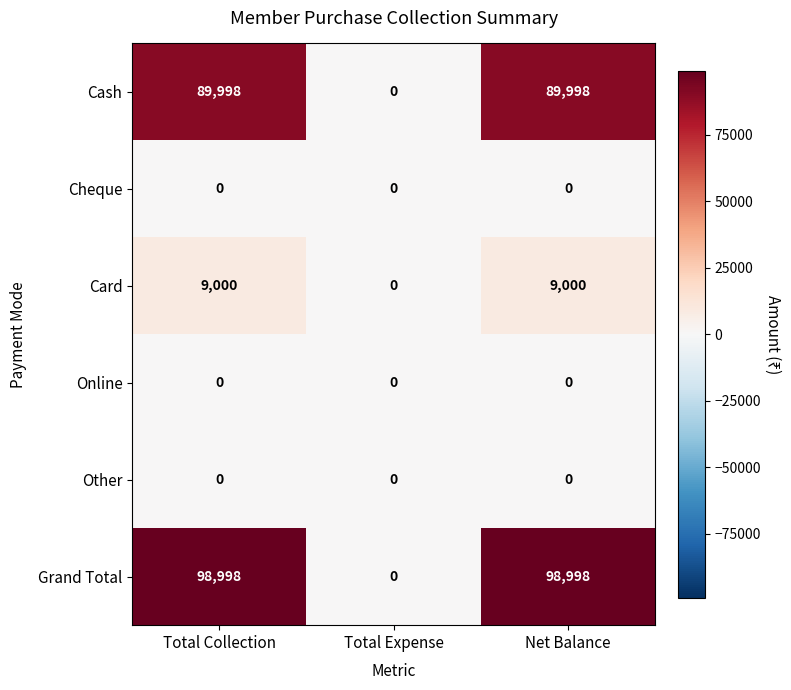

What is the maximum value shown in the chart?

98998